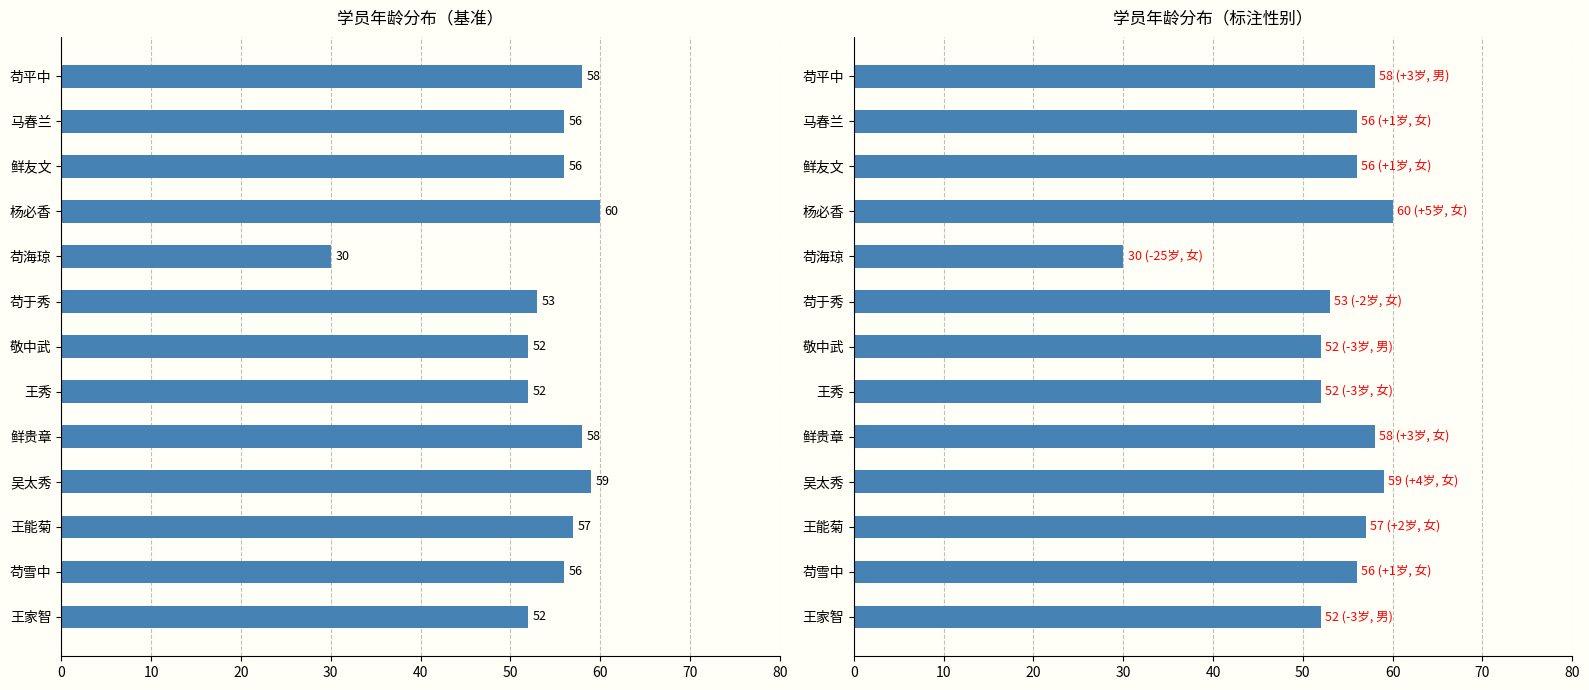

How many data points are less than 56?

5